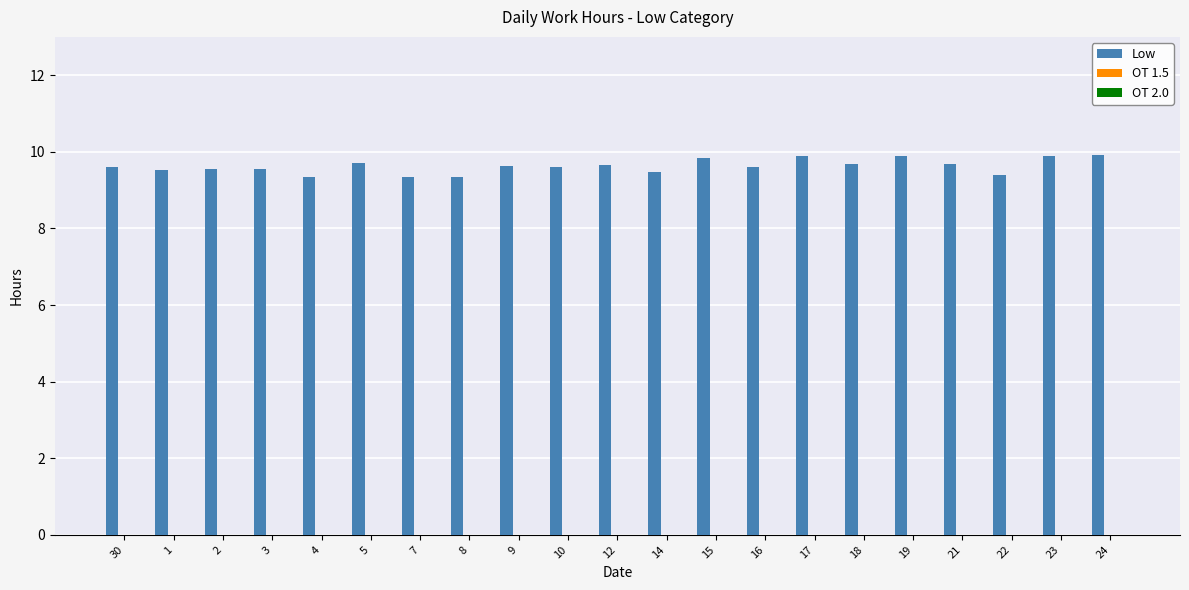

Between 23 and 3, which is larger?

23